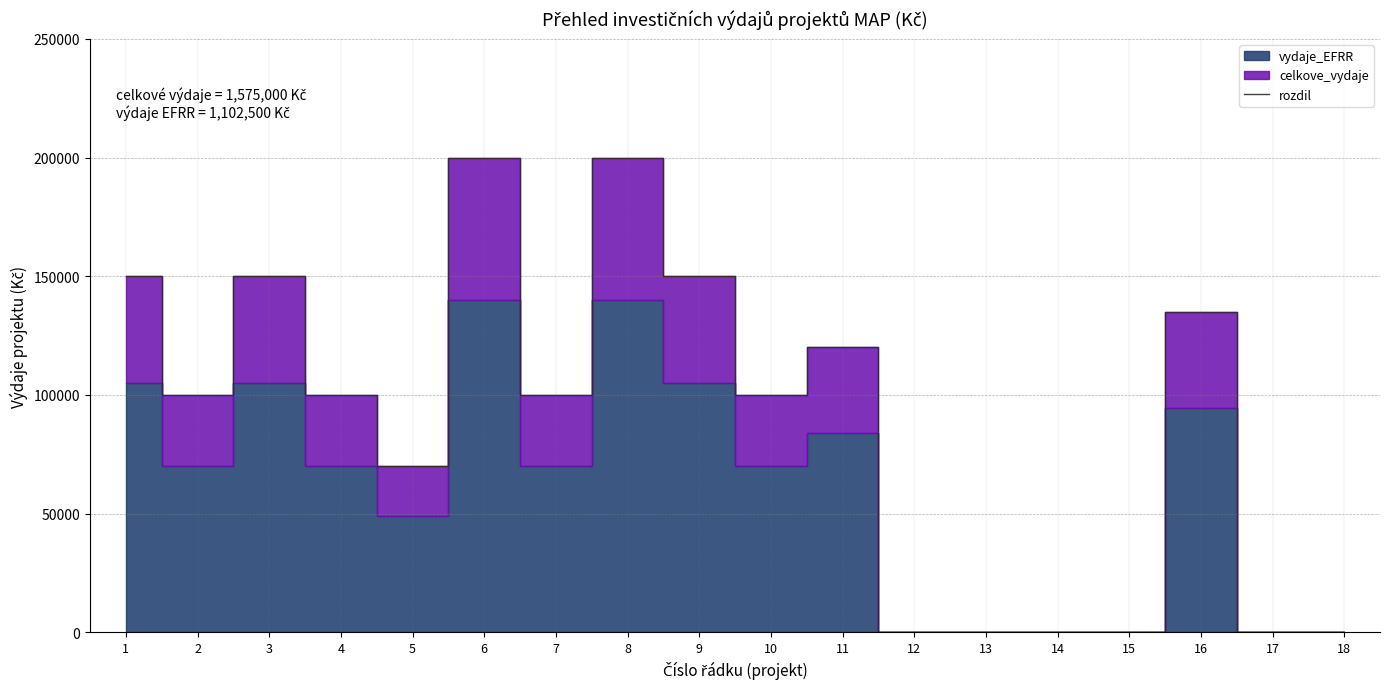

At which category does the data reach its first local valley?

2